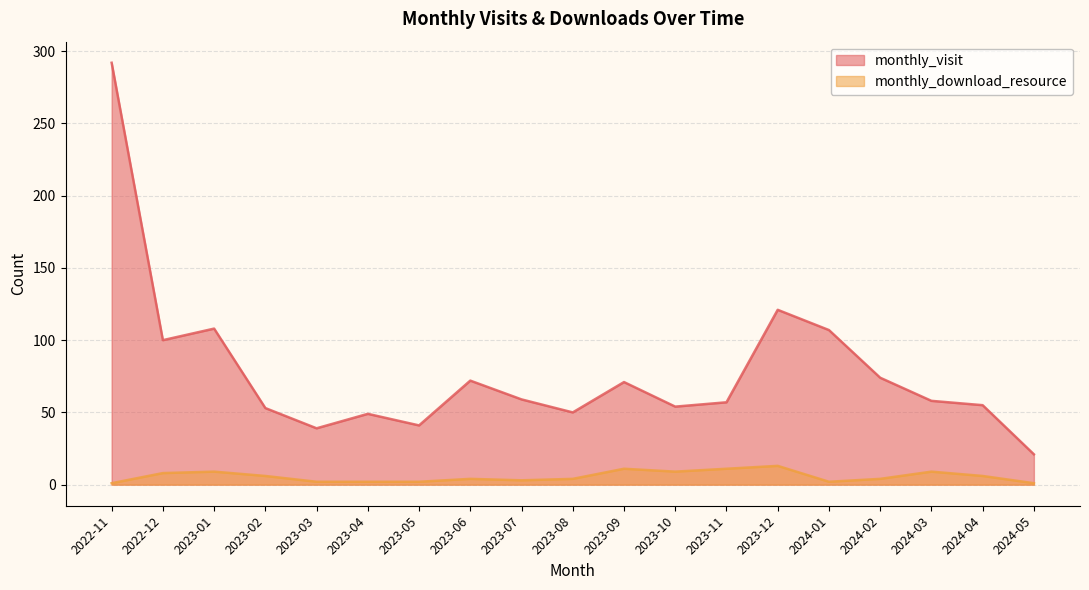

List the series in order of their peak value, highest first.

monthly_visit, monthly_download_resource